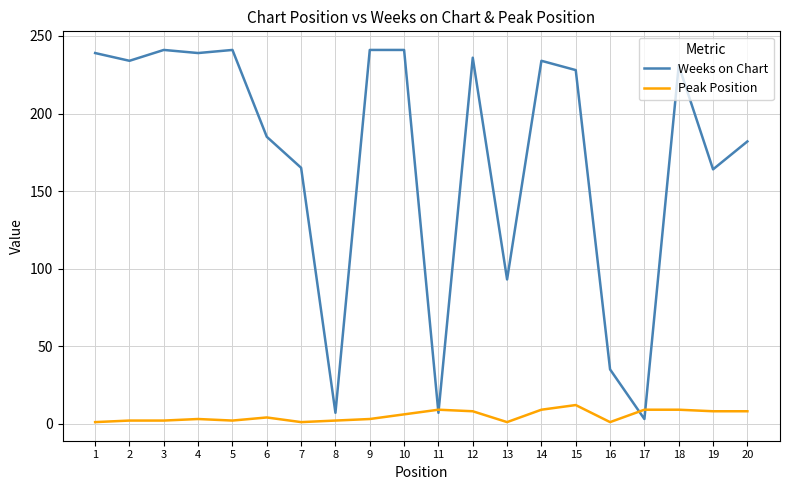

The Peak Position series shows 9 at 17. True or false?

True